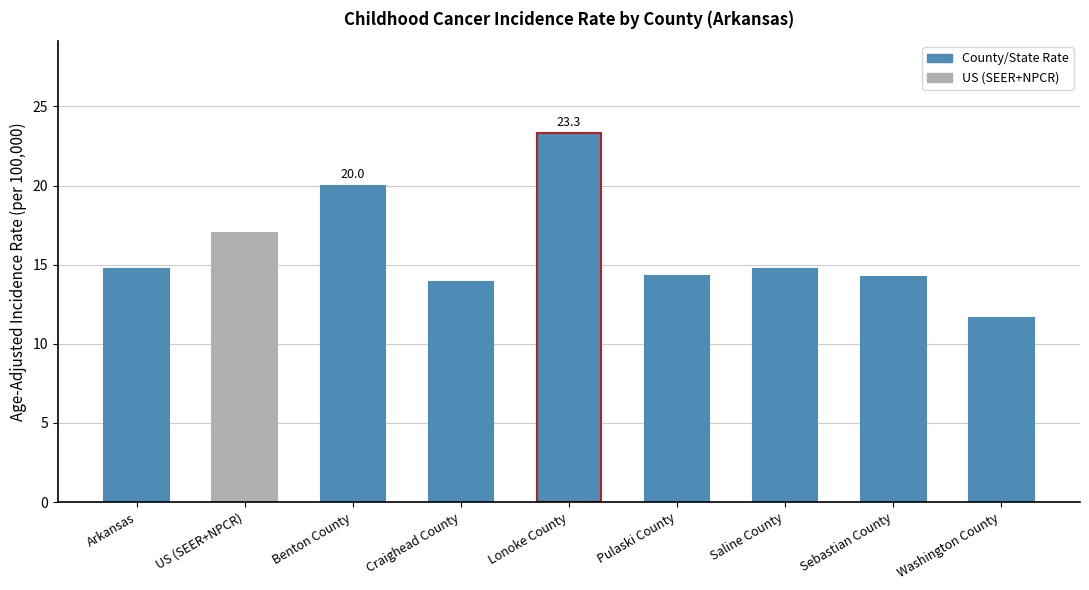

What is the sum of all values?

143.7